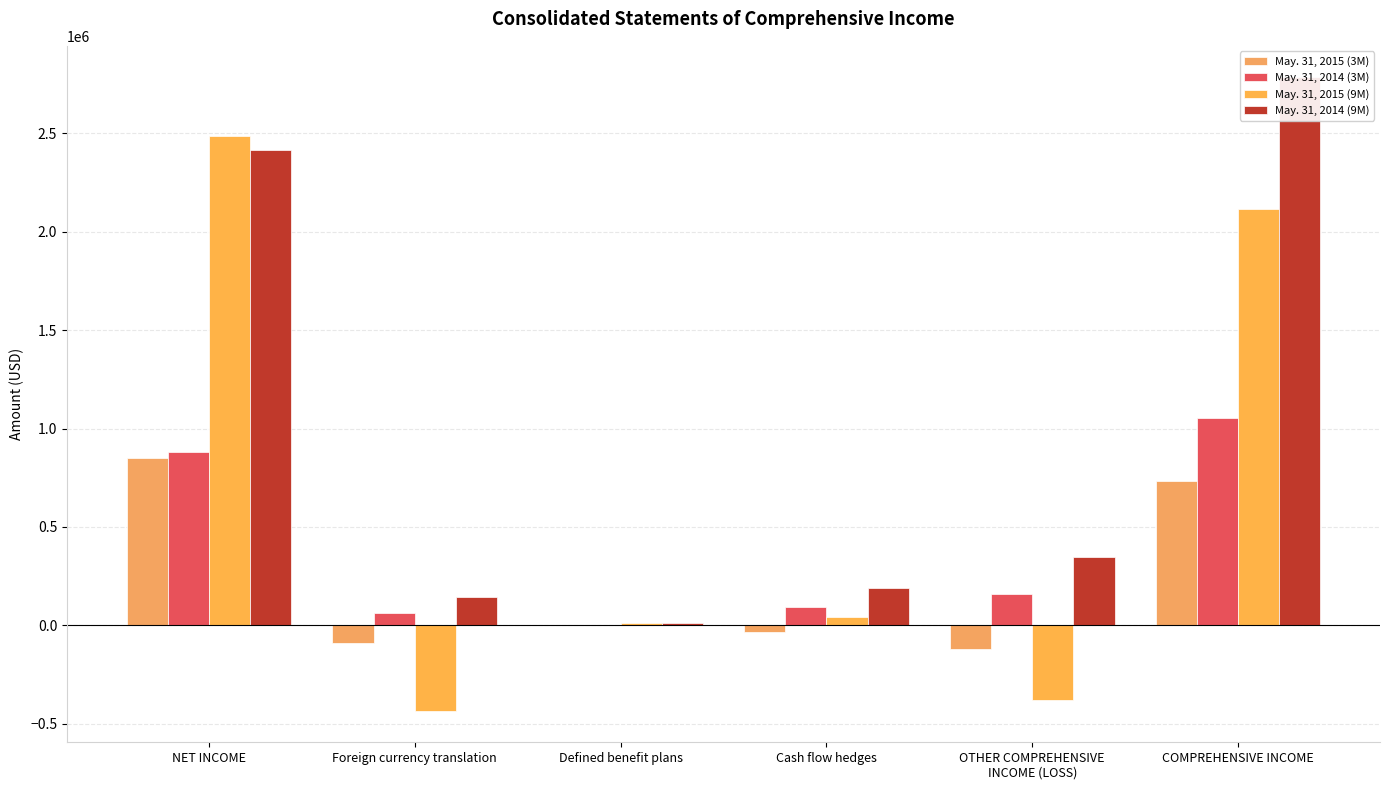

Rank the series at Defined benefit plans from lowest to highest value.

May. 31, 2014 (3M), May. 31, 2015 (3M), May. 31, 2014 (9M), May. 31, 2015 (9M)